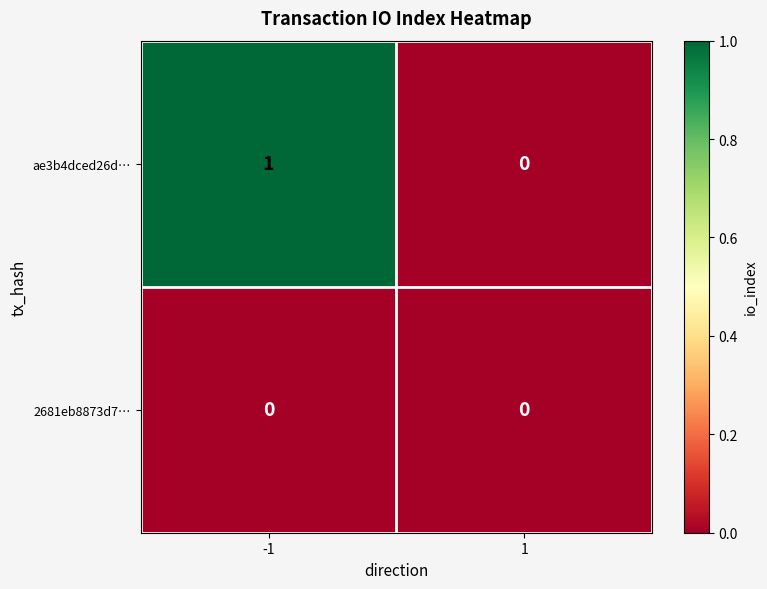

At which category is the sum across all series the highest?

-1